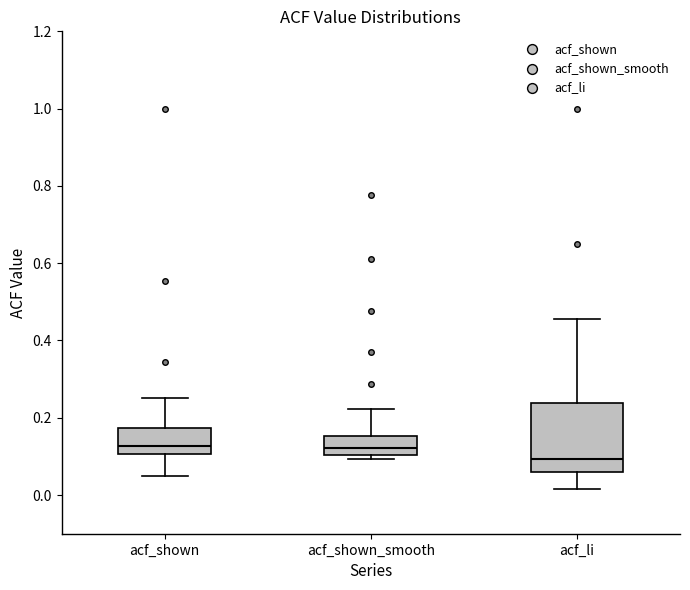

Where is the upper edge of the box for acf_li on the y-axis? The values are not printed on the chart, so give them approximately, as read against the axis.

0.24